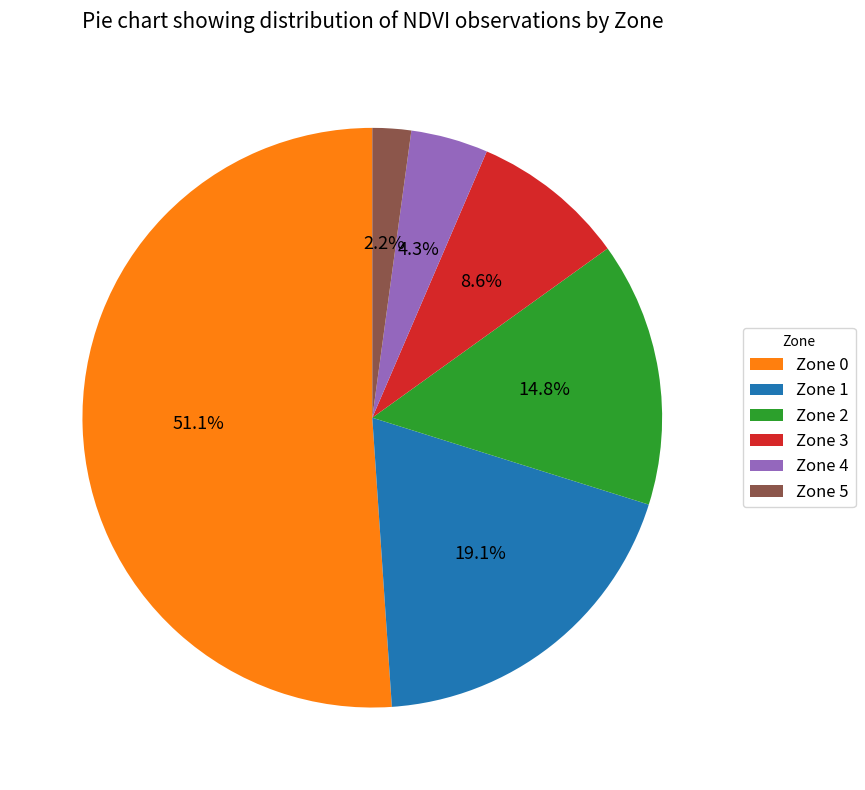

To the nearest percent, what is the average slice percentage?

17%